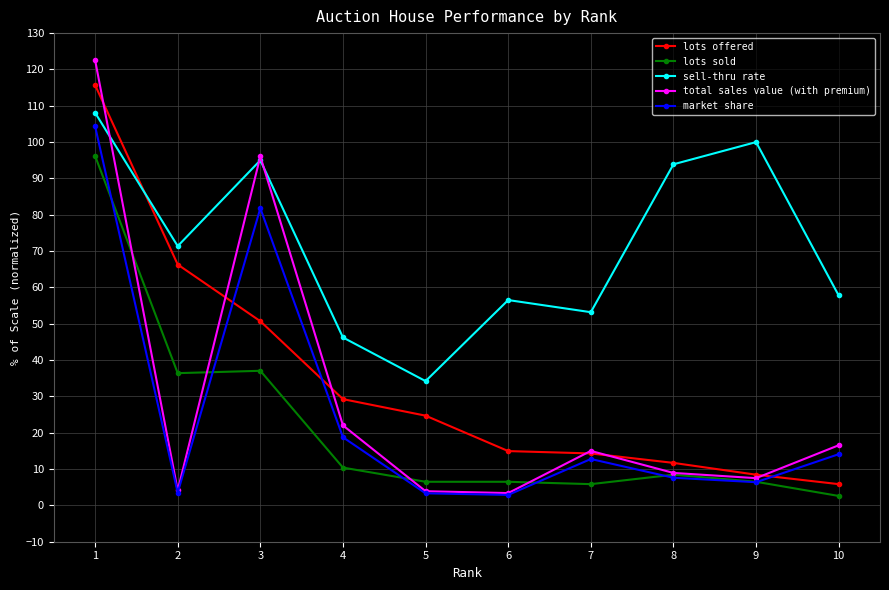

Does the chart display data point markers on the line(s)?

Yes